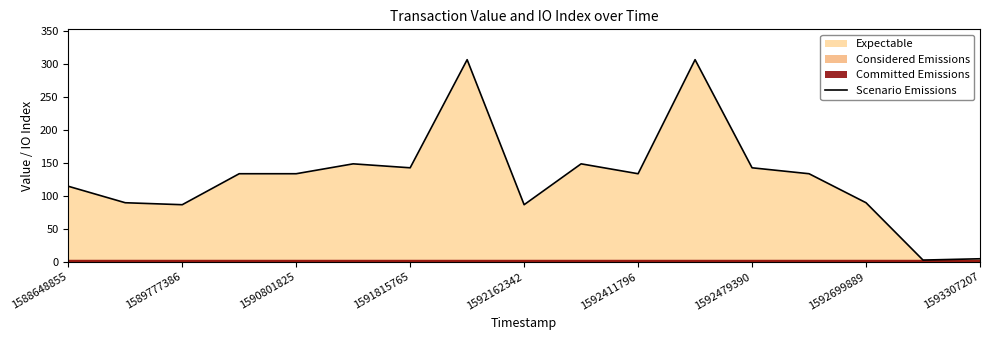

How many points are higher than both their immediate neighbors (excluding endpoints)?

4